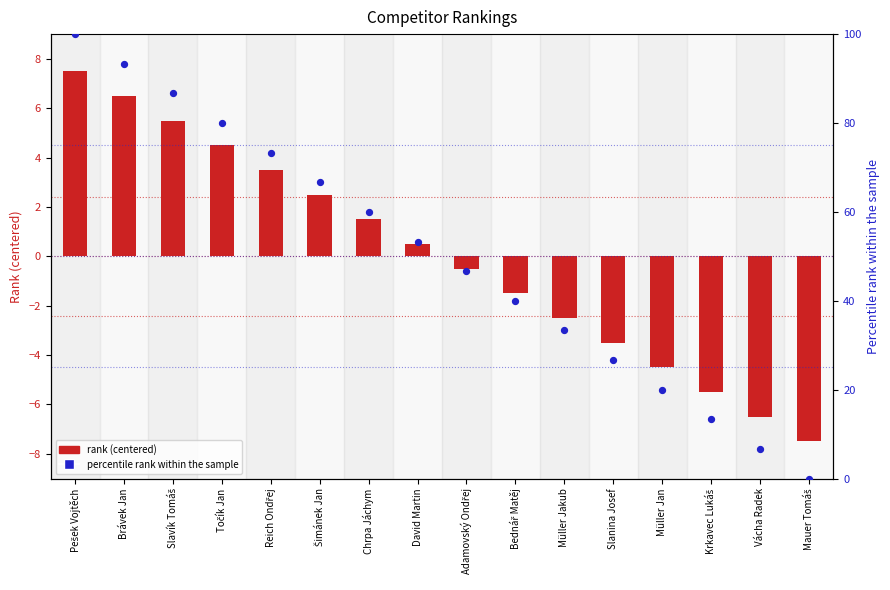

Which series reaches the minimum Y coordinate?

rank (centered)